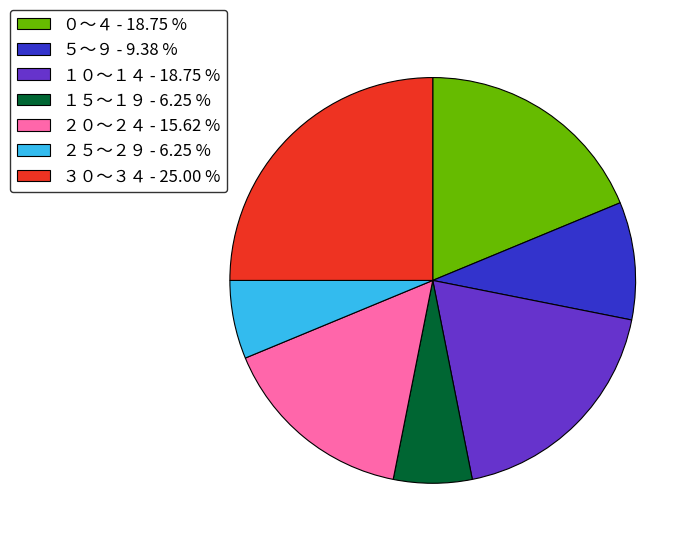

What is the ratio of the value at ２０～２４ to the value at ３０～３４?

0.6